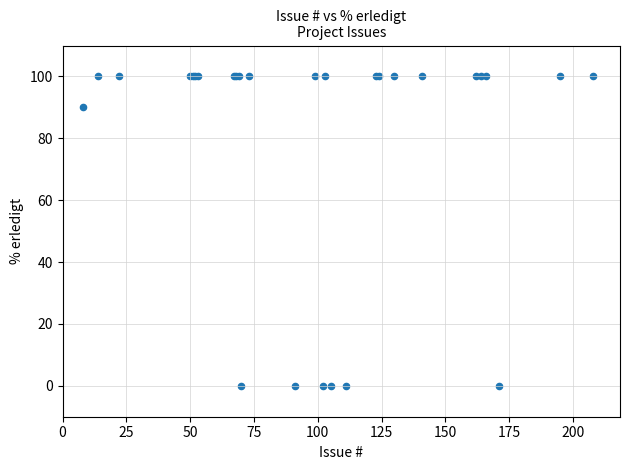

What Y value in the scatter plot is closest to 50?

90